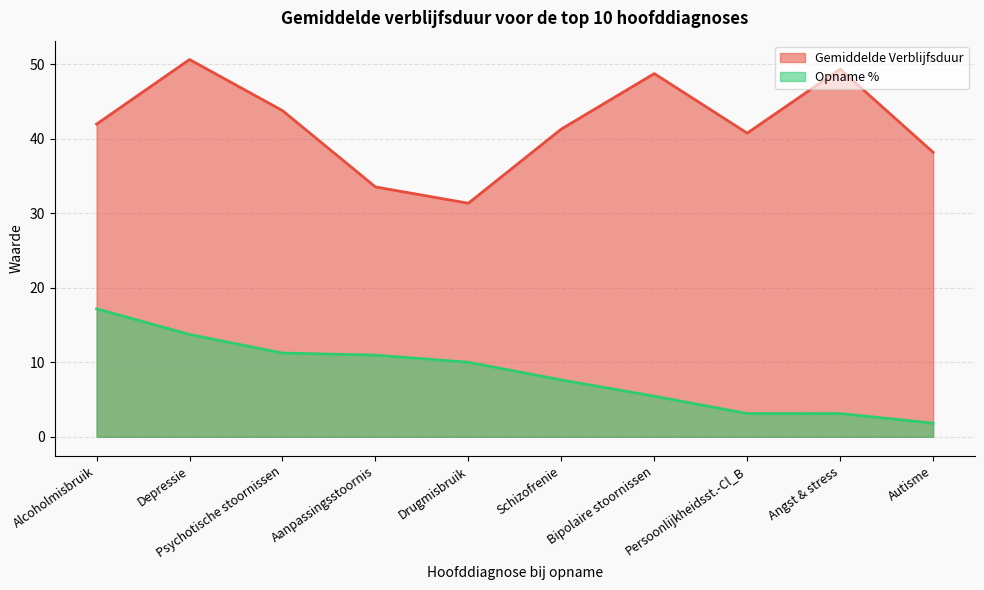

Between Bipolaire stoornissen and Persoonlijkheidsst.-Cl_B, which series saw the biggest shift?

Gemiddelde Verblijfsduur